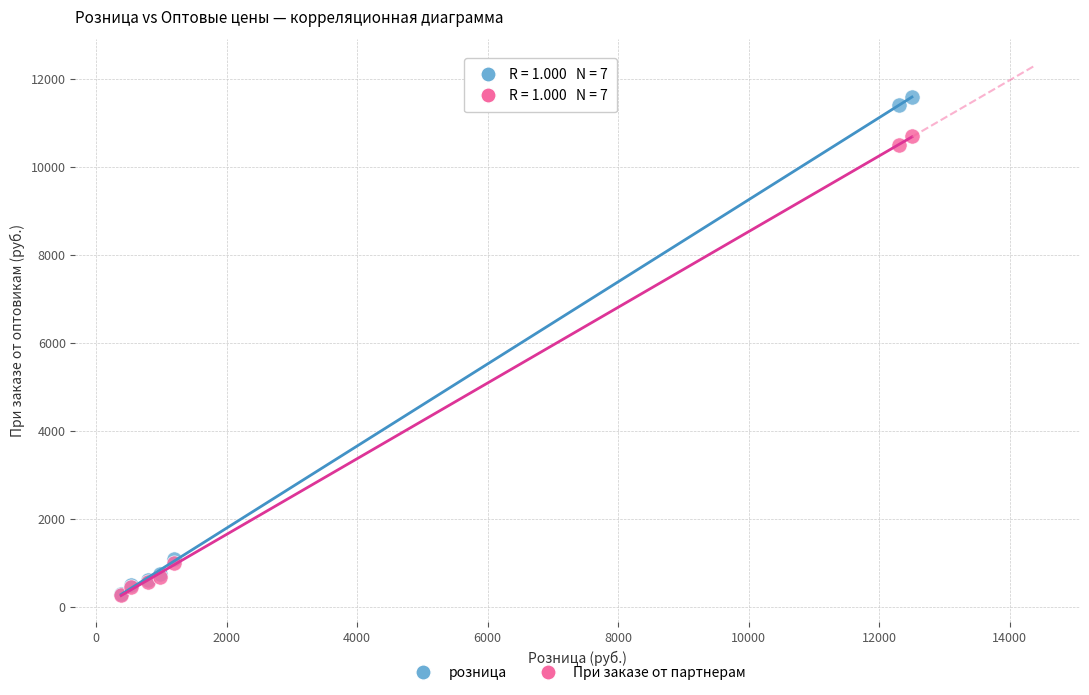

What are all the series names shown in the legend?

розница, При заказе от партнерам